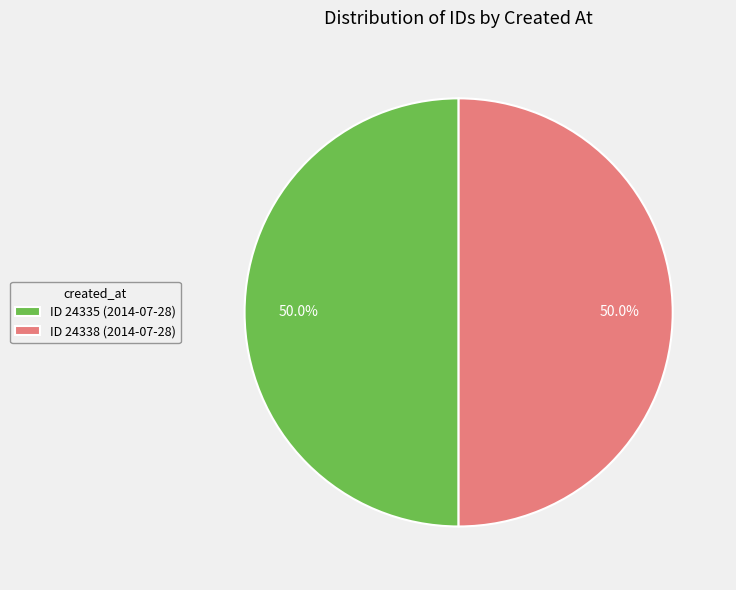

Is the sum of ID 24335 (2014-07-28) and ID 24338 (2014-07-28) greater than half?

Yes